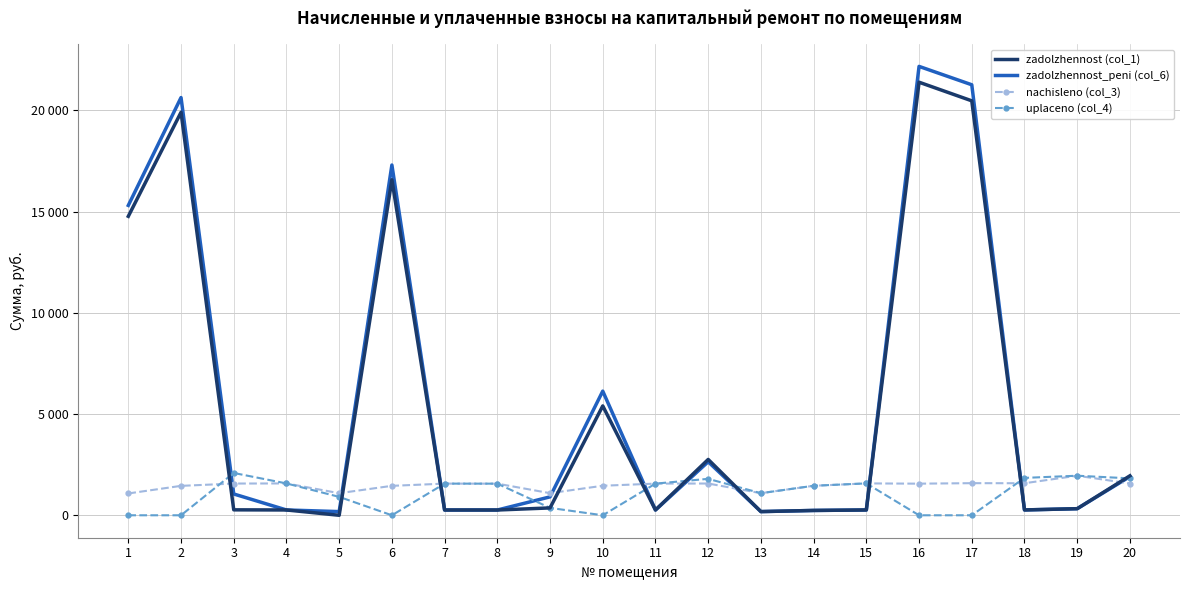

Is it true that nachisleno (col_3) equals 1583.0 at 18?

True